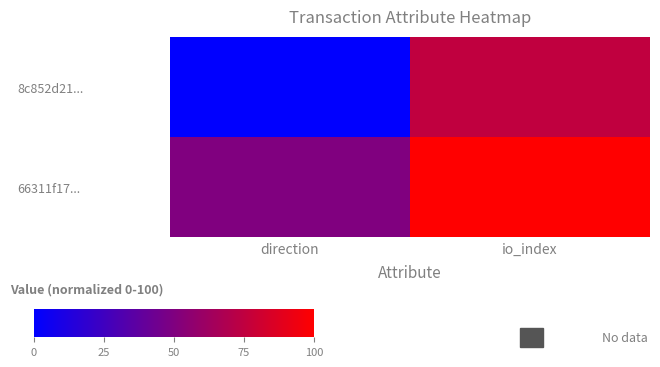

List the series in order of their overall mean, highest first.

66311f17..., 8c852d21...